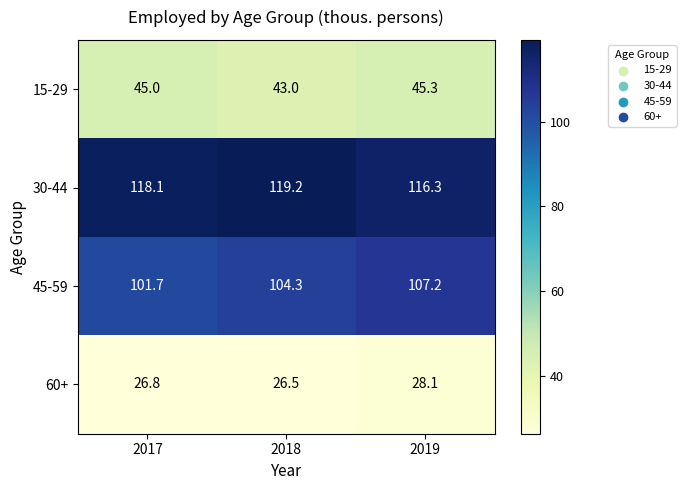

How many values in the 15-29 series are below 45?

1